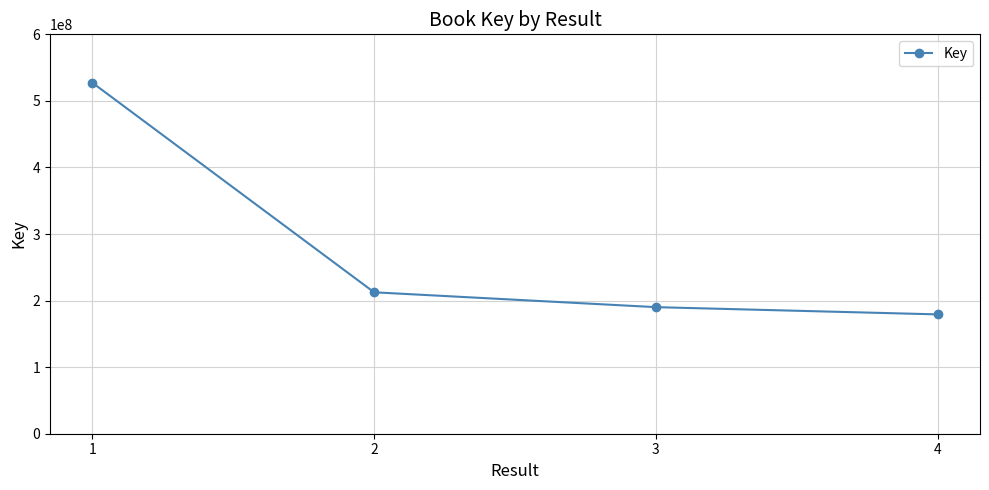

Reading left to right, transcribe all the data shown in this chart.

1=527353060	2=212466488	3=190145249	4=179265742